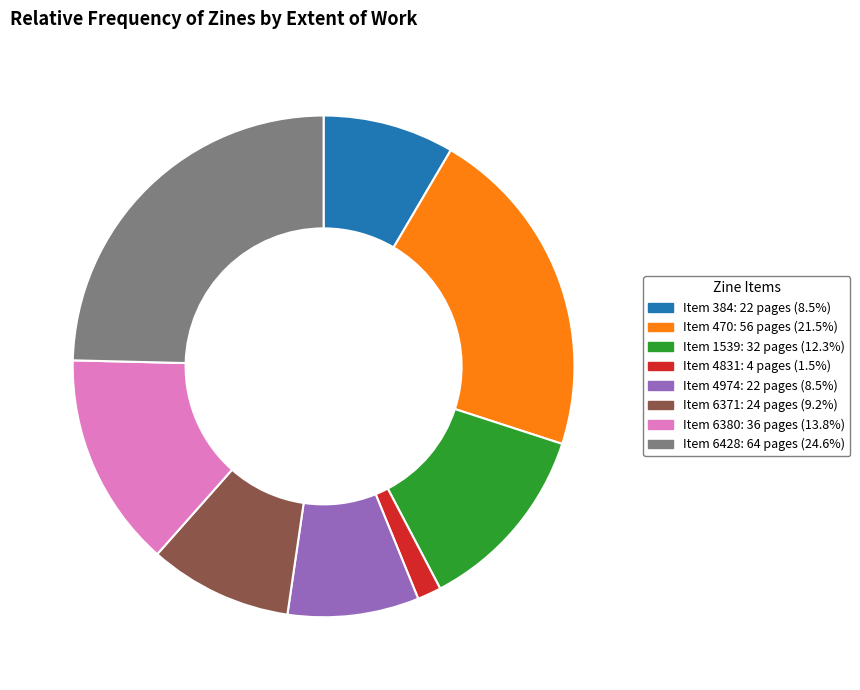

Is there a majority slice in this chart?

No